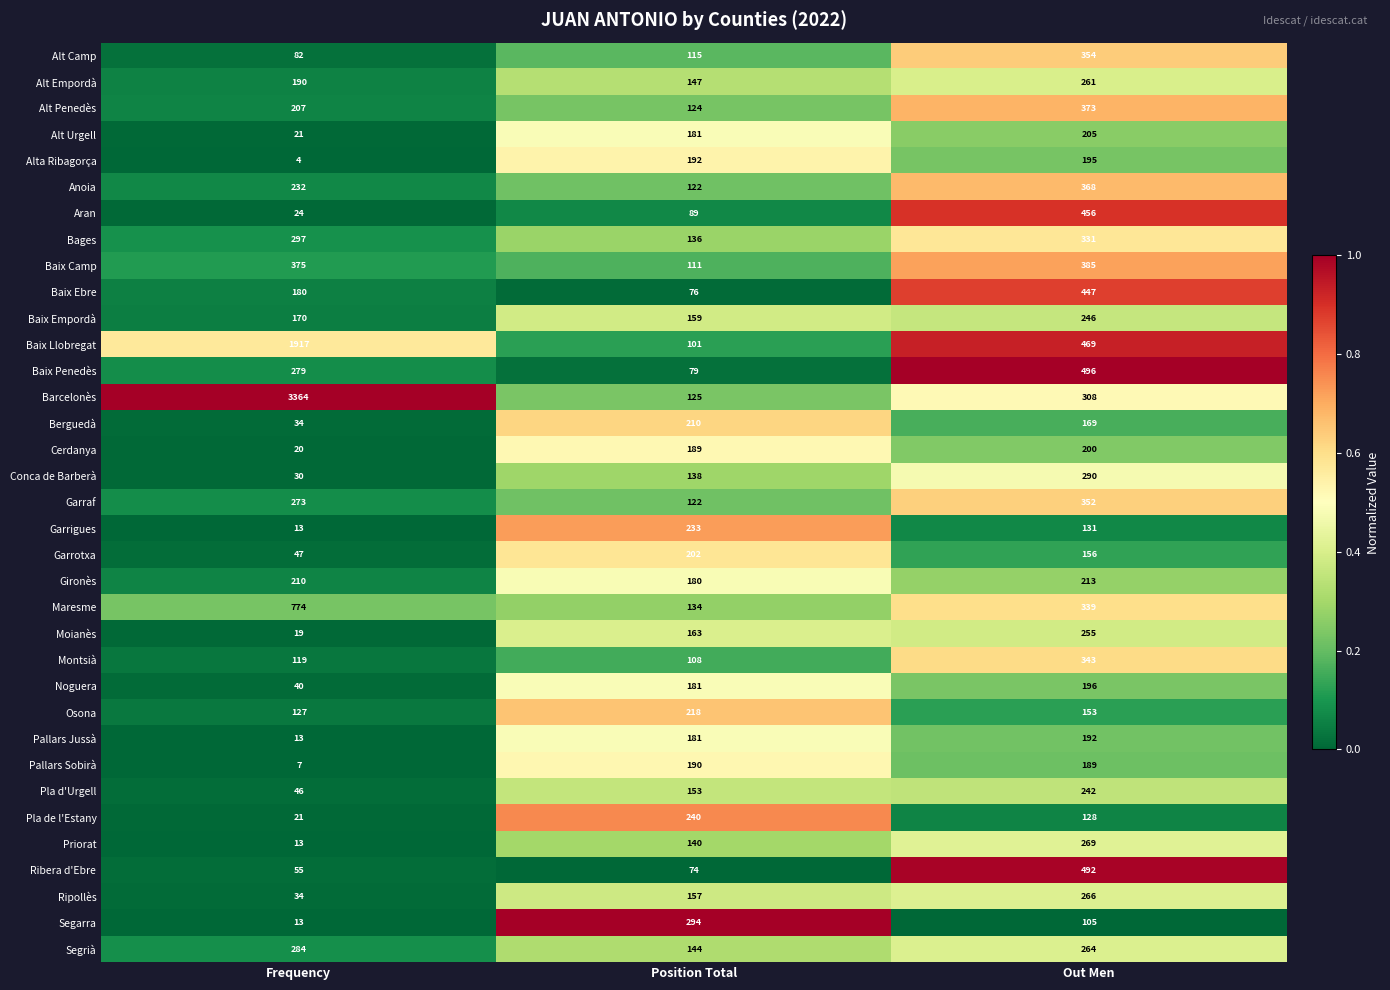

What is the sum of the Aran values at Out Men and Frequency?

480